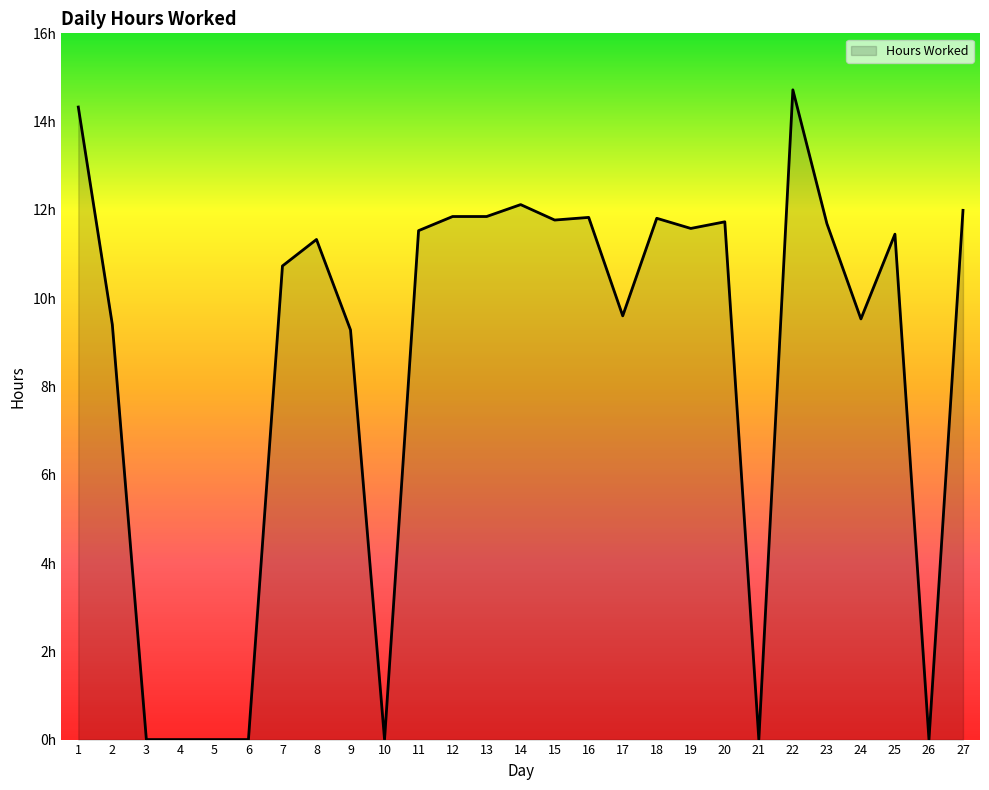

Does the chart display data point markers on the line(s)?

No